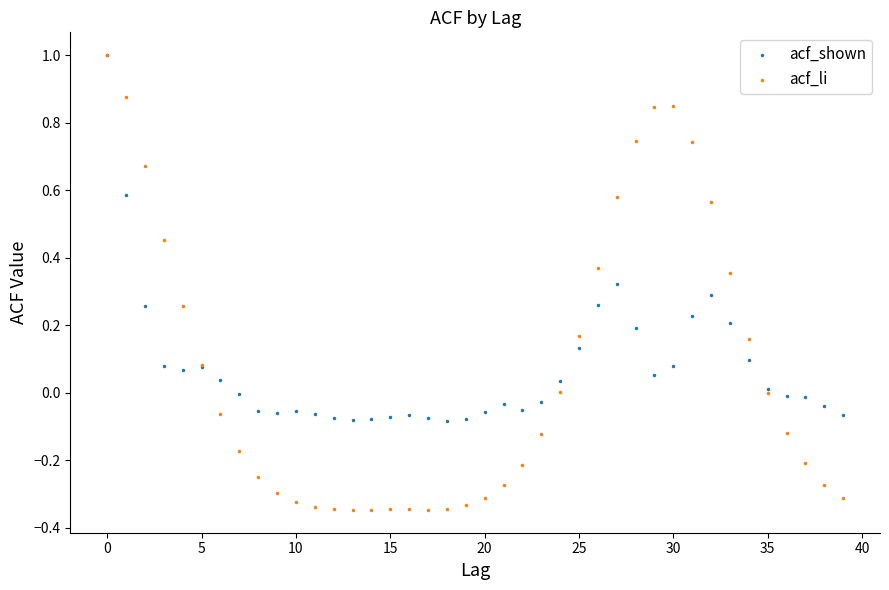

Which series has the largest Y range (max minus min)?

acf_li